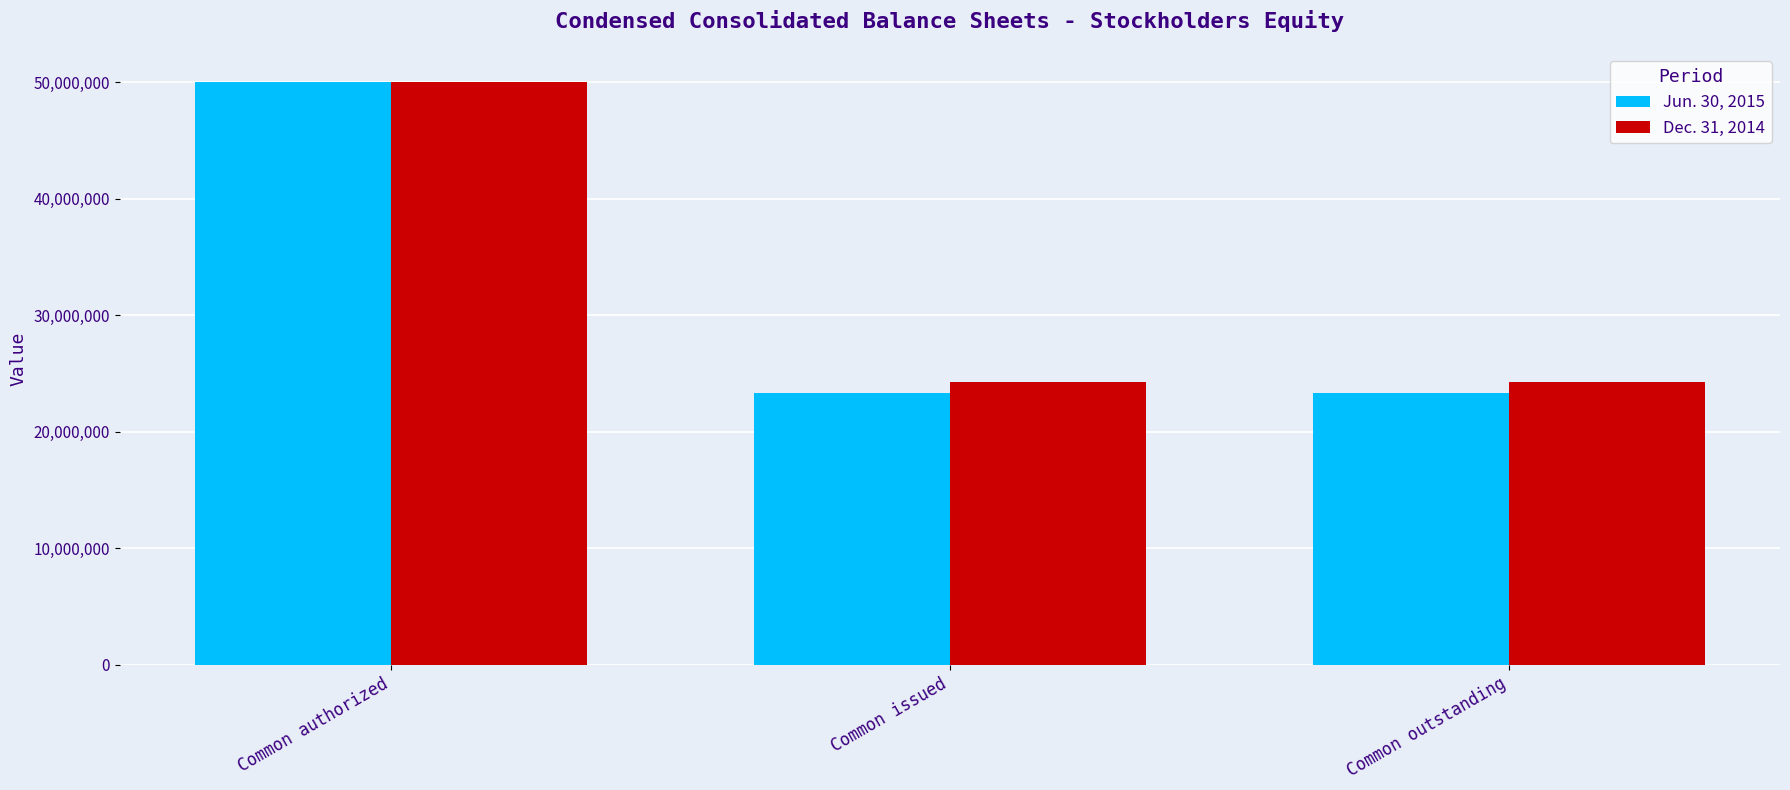

Are the bars grouped side by side (vs. stacked)?

Yes